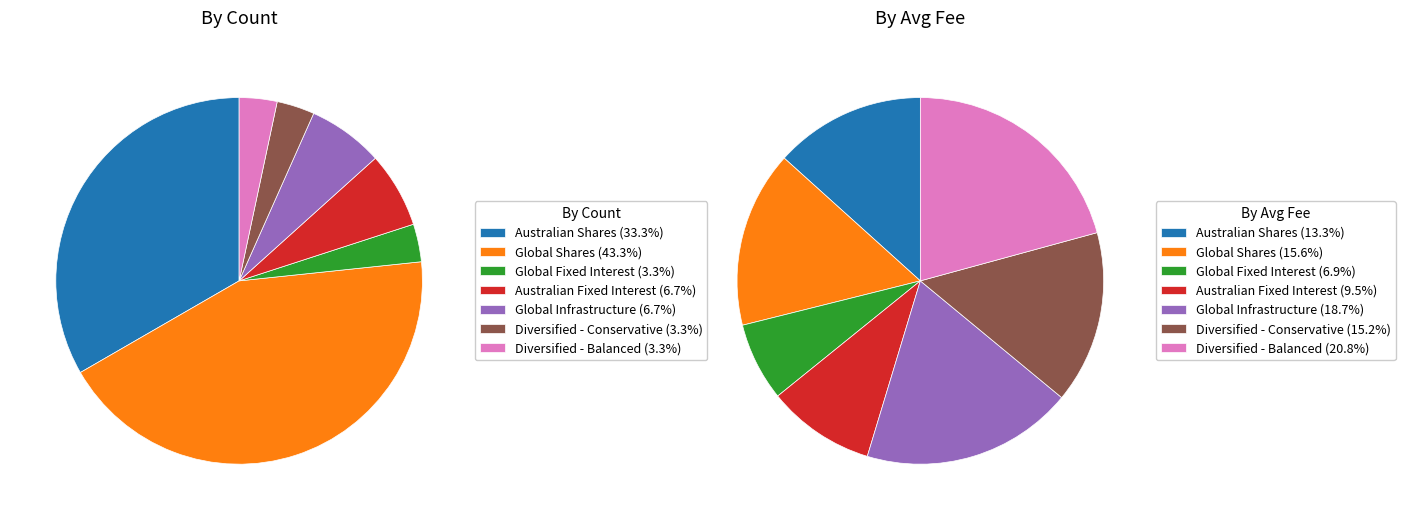

Rank the categories by value from highest to lowest.

Diversified - Balanced, Global Infrastructure, Global Shares, Diversified - Conservative, Australian Shares, Australian Fixed Interest, Global Fixed Interest